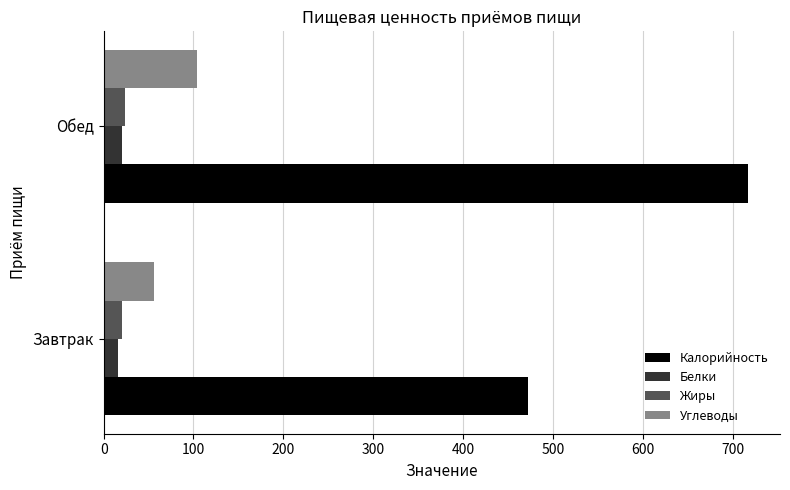

At which category is the sum across all series the highest?

Обед